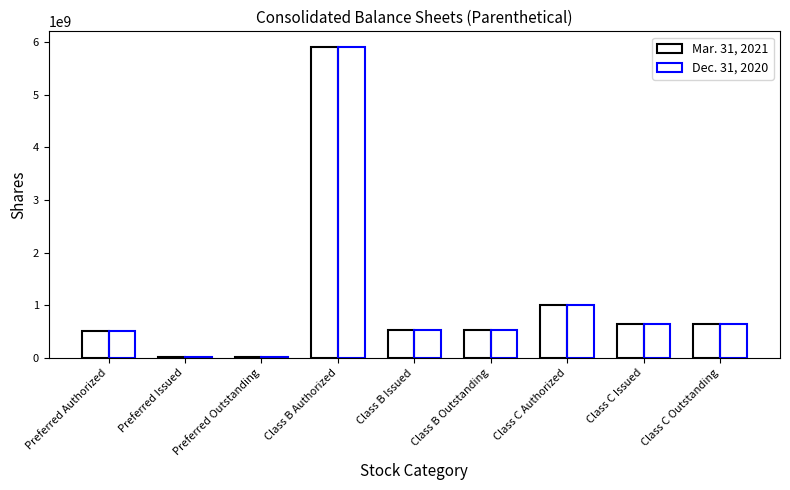

Reading left to right, list all the values displayed in this chart.

Mar. 31, 2021: 500000000	10000000	10000000	5907500000	527421814	526042279	1000000000	640051301	640051301
Dec. 31, 2020: 500000000	10000000	10000000	5907500000	527421814	526042279	1000000000	640051301	640051301